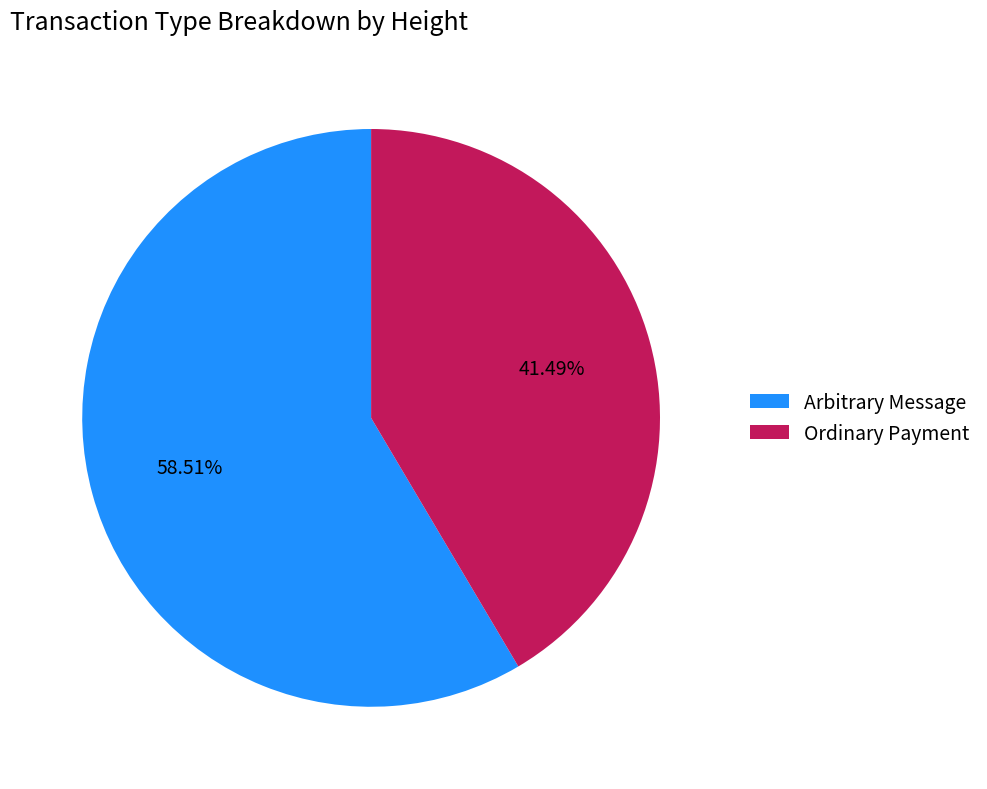

Which slice is the largest?

Arbitrary Message